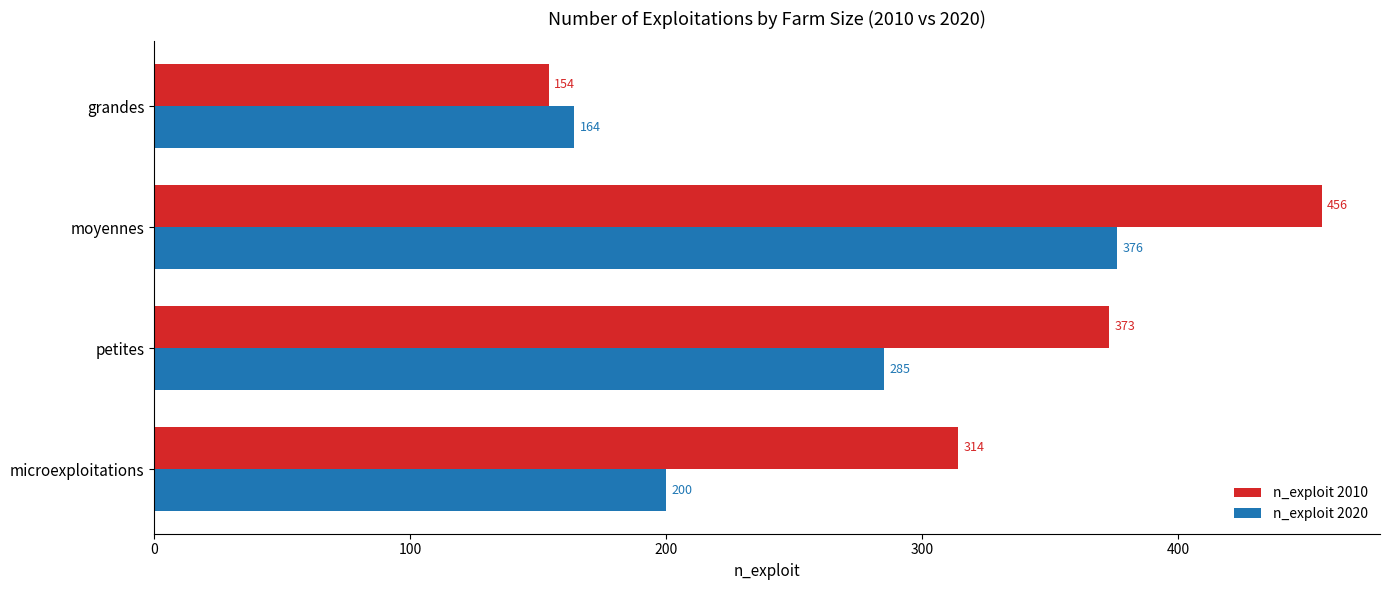

Rank the categories by n_exploit 2020 value from lowest to highest.

grandes, microexploitations, petites, moyennes